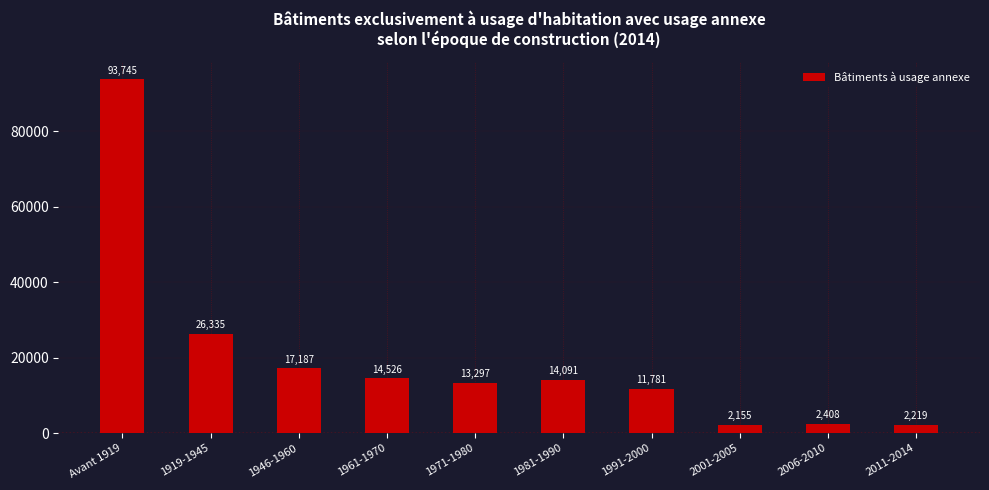

Reading right to left, list all the values displayed in this chart.

2011-2014=2219	2006-2010=2408	2001-2005=2155	1991-2000=11781	1981-1990=14091	1971-1980=13297	1961-1970=14526	1946-1960=17187	1919-1945=26335	Avant 1919=93745